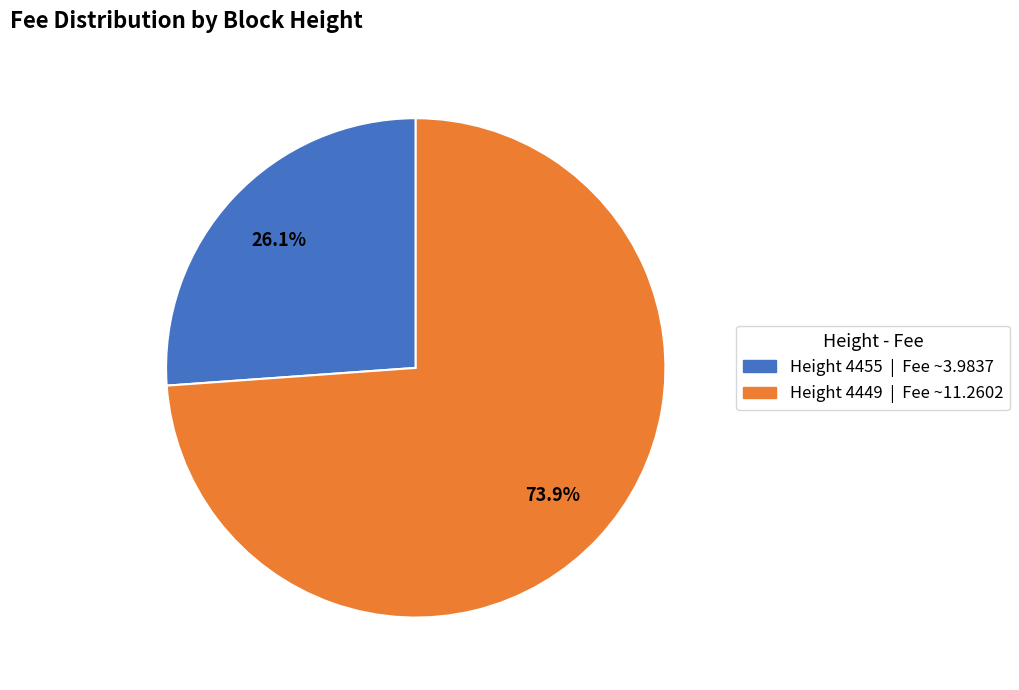

How much of the chart is everything except Height 4449 | Fee ~11.2602?

26.1%